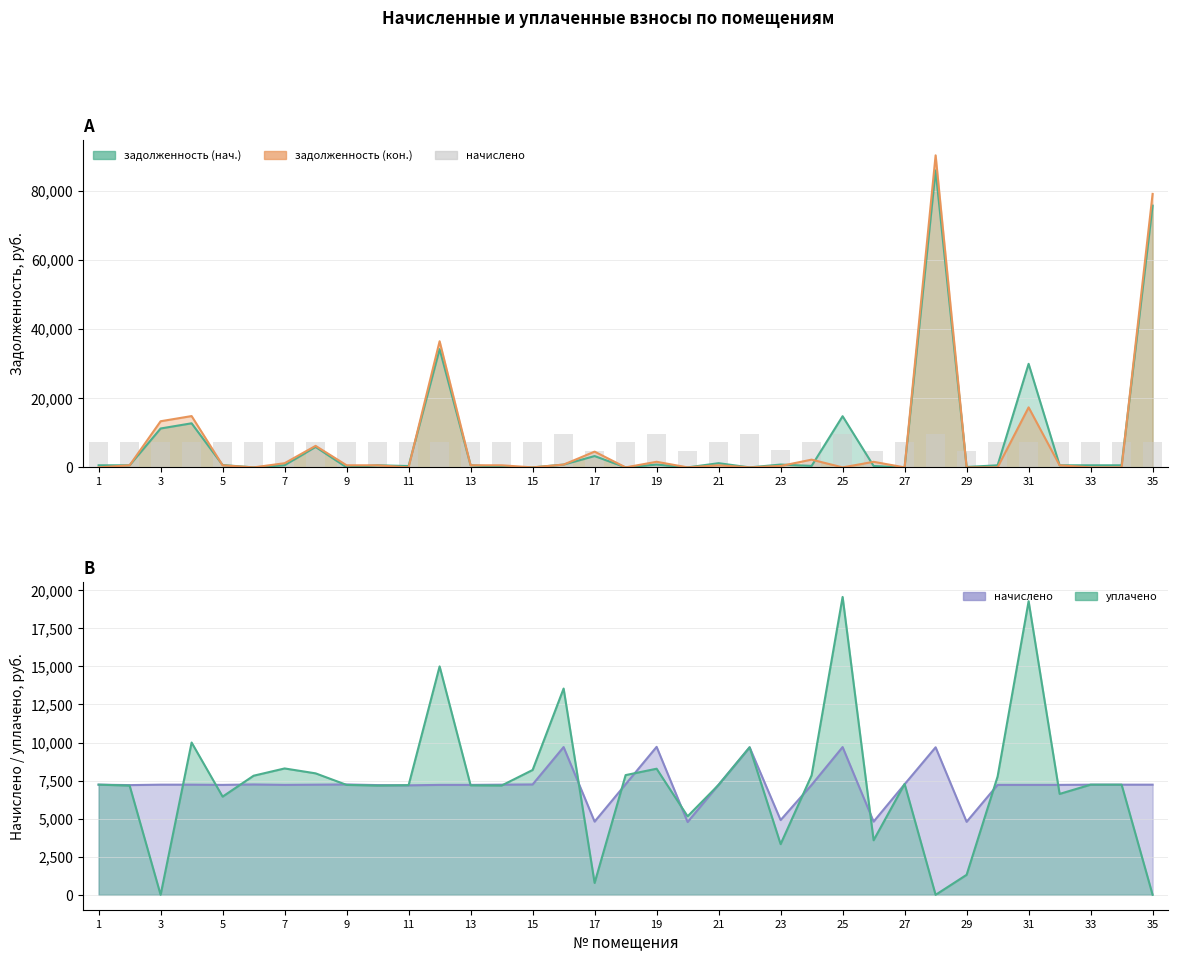

The chart shows a value of 7233.4 at 7. True or false?

True